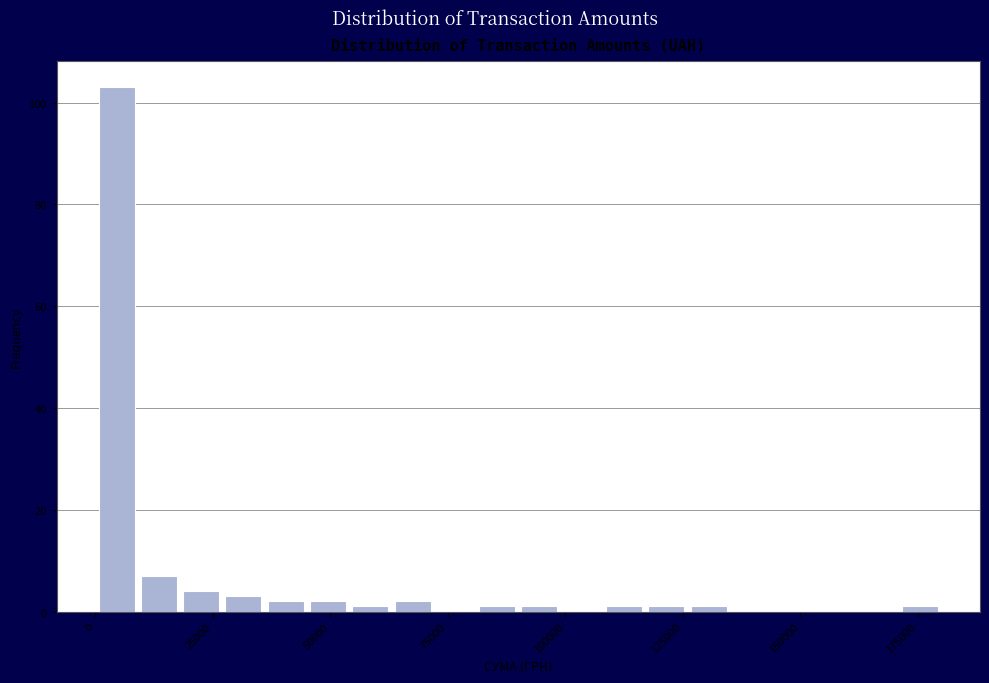

Read against the x-axis, roughly where is the centre of the tallest bar?

5000